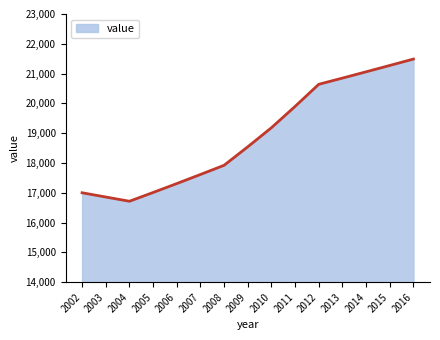

True or false: the data shows 30972 at 2011.

False